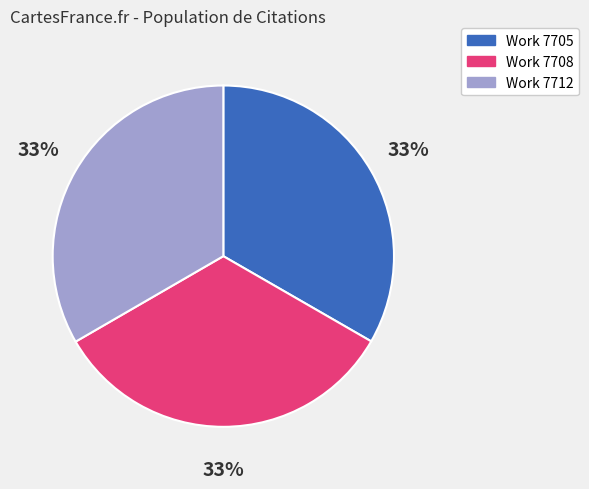

What is the ratio of the value at Work 7705 to the value at Work 7712?

1.0